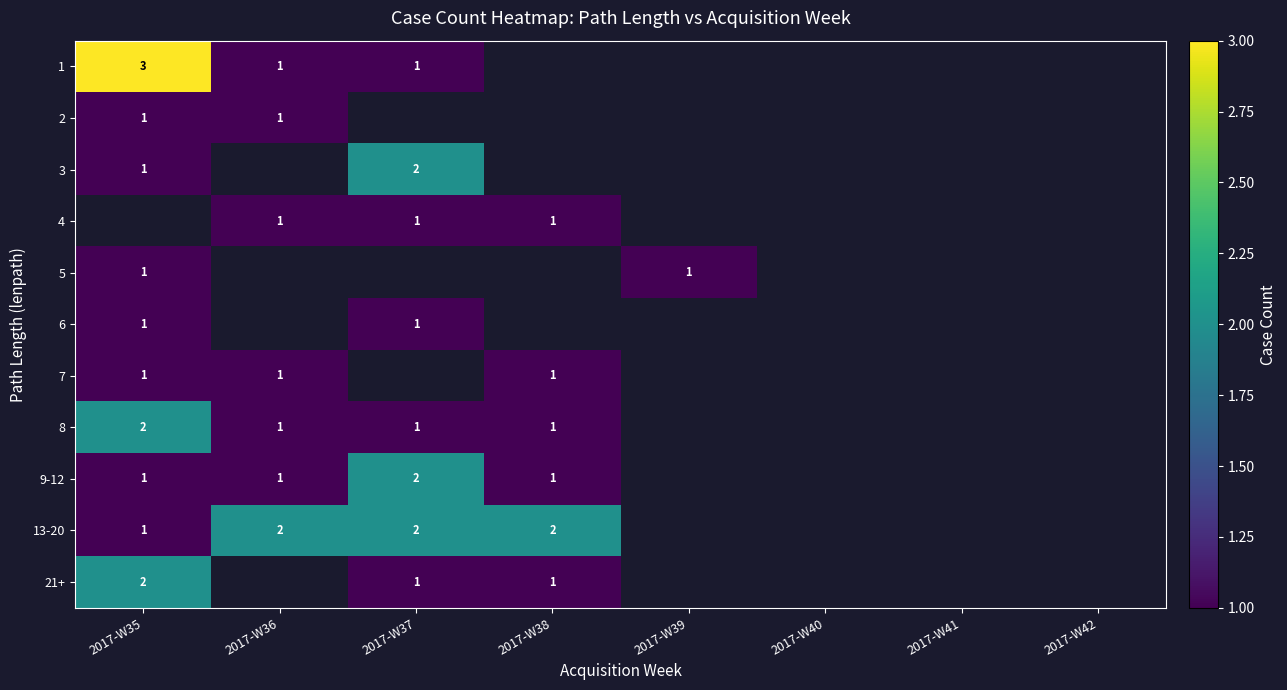

True or false: 13-20 has a value of 2 at 2017-W36.

True